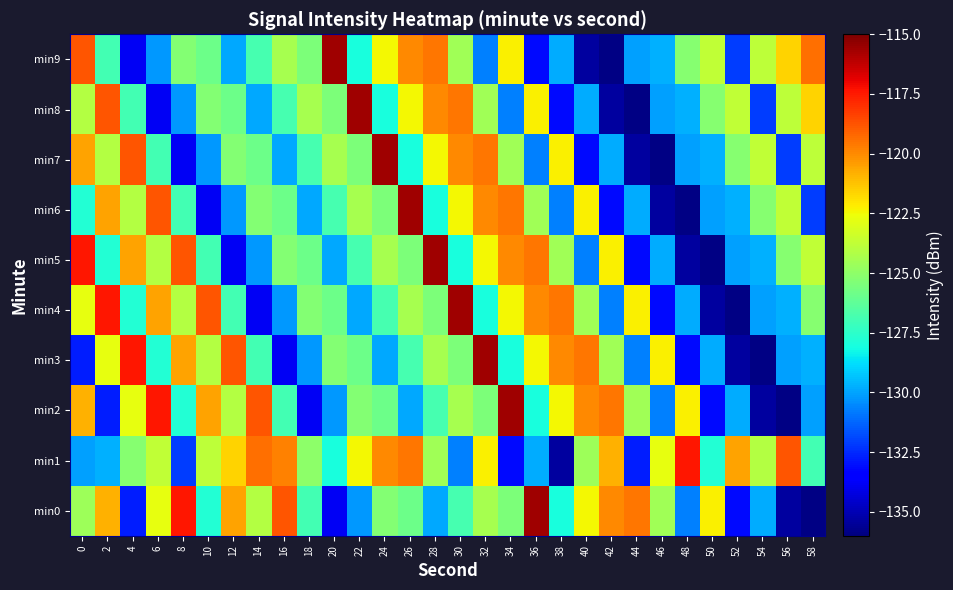

Reading right to left, what are all the values shown in this chart?

min0: 58=-135.9	56=-135.4	54=-129.8	52=-133.2	50=-122.3	48=-130.7	46=-124.6	44=-119.6	42=-119.9	40=-122.4	38=-128.0	36=-115.6	34=-125.5	32=-124.4	30=-126.8	28=-129.9	26=-125.8	24=-125.3	22=-130.2	20=-133.8	18=-126.9	16=-118.9	14=-124.0	12=-120.5	10=-127.8	8=-117.4	6=-122.8	4=-132.8	2=-120.9	0=-124.6
min1: 58=-126.9	56=-118.9	54=-124.0	52=-120.5	50=-127.8	48=-117.4	46=-122.8	44=-132.8	42=-120.9	40=-124.6	38=-135.4	36=-129.8	34=-133.2	32=-122.3	30=-130.7	28=-124.6	26=-119.6	24=-119.9	22=-122.4	20=-128.0	18=-125.1	16=-119.8	14=-119.4	12=-121.6	10=-123.8	8=-132.1	6=-123.8	4=-125.2	2=-129.7	0=-130.1
min2: 58=-130.1	56=-135.9	54=-135.4	52=-129.8	50=-133.2	48=-122.3	46=-130.7	44=-124.6	42=-119.6	40=-119.9	38=-122.4	36=-128.0	34=-115.6	32=-125.5	30=-124.4	28=-126.8	26=-129.9	24=-125.8	22=-125.3	20=-130.2	18=-133.8	16=-126.9	14=-118.9	12=-124.0	10=-120.5	8=-127.8	6=-117.4	4=-122.8	2=-132.8	0=-120.9
min3: 58=-129.7	56=-130.1	54=-135.9	52=-135.4	50=-129.8	48=-133.2	46=-122.3	44=-130.7	42=-124.6	40=-119.6	38=-119.9	36=-122.4	34=-128.0	32=-115.6	30=-125.5	28=-124.4	26=-126.8	24=-129.9	22=-125.8	20=-125.3	18=-130.2	16=-133.8	14=-126.9	12=-118.9	10=-124.0	8=-120.5	6=-127.8	4=-117.4	2=-122.8	0=-132.8
min4: 58=-125.2	56=-129.7	54=-130.1	52=-135.9	50=-135.4	48=-129.8	46=-133.2	44=-122.3	42=-130.7	40=-124.6	38=-119.6	36=-119.9	34=-122.4	32=-128.0	30=-115.6	28=-125.5	26=-124.4	24=-126.8	22=-129.9	20=-125.8	18=-125.3	16=-130.2	14=-133.8	12=-126.9	10=-118.9	8=-124.0	6=-120.5	4=-127.8	2=-117.4	0=-122.8
min5: 58=-123.8	56=-125.2	54=-129.7	52=-130.1	50=-135.9	48=-135.4	46=-129.8	44=-133.2	42=-122.3	40=-130.7	38=-124.6	36=-119.6	34=-119.9	32=-122.4	30=-128.0	28=-115.6	26=-125.5	24=-124.4	22=-126.8	20=-129.9	18=-125.8	16=-125.3	14=-130.2	12=-133.8	10=-126.9	8=-118.9	6=-124.0	4=-120.5	2=-127.8	0=-117.4
min6: 58=-132.1	56=-123.8	54=-125.2	52=-129.7	50=-130.1	48=-135.9	46=-135.4	44=-129.8	42=-133.2	40=-122.3	38=-130.7	36=-124.6	34=-119.6	32=-119.9	30=-122.4	28=-128.0	26=-115.6	24=-125.5	22=-124.4	20=-126.8	18=-129.9	16=-125.8	14=-125.3	12=-130.2	10=-133.8	8=-126.9	6=-118.9	4=-124.0	2=-120.5	0=-127.8
min7: 58=-123.8	56=-132.1	54=-123.8	52=-125.2	50=-129.7	48=-130.1	46=-135.9	44=-135.4	42=-129.8	40=-133.2	38=-122.3	36=-130.7	34=-124.6	32=-119.6	30=-119.9	28=-122.4	26=-128.0	24=-115.6	22=-125.5	20=-124.4	18=-126.8	16=-129.9	14=-125.8	12=-125.3	10=-130.2	8=-133.8	6=-126.9	4=-118.9	2=-124.0	0=-120.5
min8: 58=-121.6	56=-123.8	54=-132.1	52=-123.8	50=-125.2	48=-129.7	46=-130.1	44=-135.9	42=-135.4	40=-129.8	38=-133.2	36=-122.3	34=-130.7	32=-124.6	30=-119.6	28=-119.9	26=-122.4	24=-128.0	22=-115.6	20=-125.5	18=-124.4	16=-126.8	14=-129.9	12=-125.8	10=-125.3	8=-130.2	6=-133.8	4=-126.9	2=-118.9	0=-124.0
min9: 58=-119.4	56=-121.6	54=-123.8	52=-132.1	50=-123.8	48=-125.2	46=-129.7	44=-130.1	42=-135.9	40=-135.4	38=-129.8	36=-133.2	34=-122.3	32=-130.7	30=-124.6	28=-119.6	26=-119.9	24=-122.4	22=-128.0	20=-115.6	18=-125.5	16=-124.4	14=-126.8	12=-129.9	10=-125.8	8=-125.3	6=-130.2	4=-133.8	2=-126.9	0=-118.9